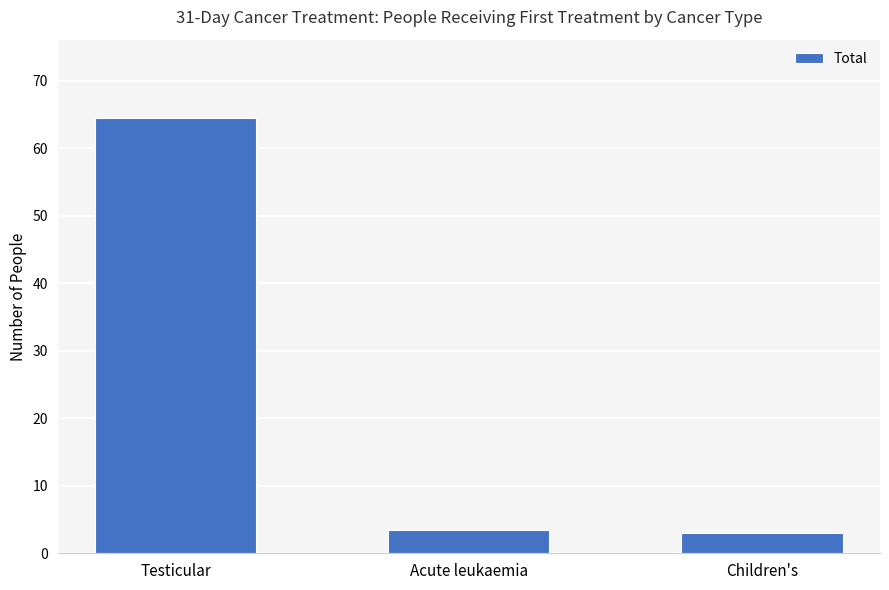

True or false: the data shows 3.5 at Acute leukaemia.

True